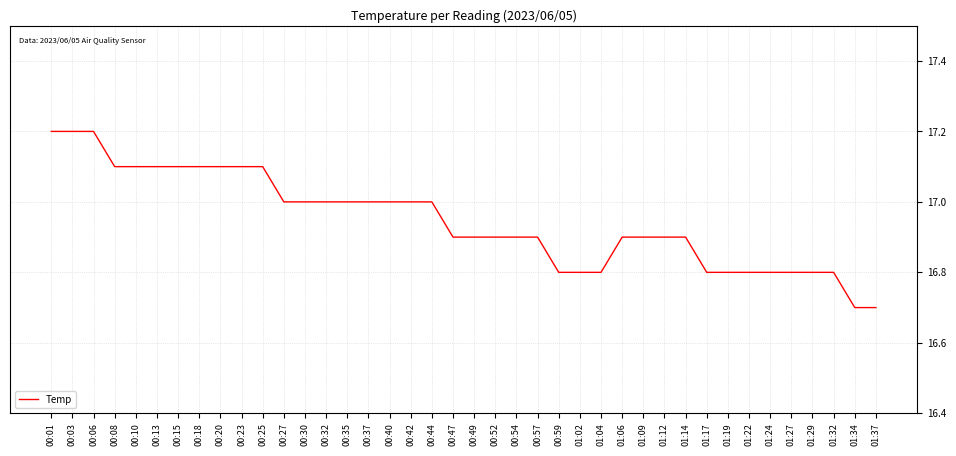

What position from the right is 01:02?

15